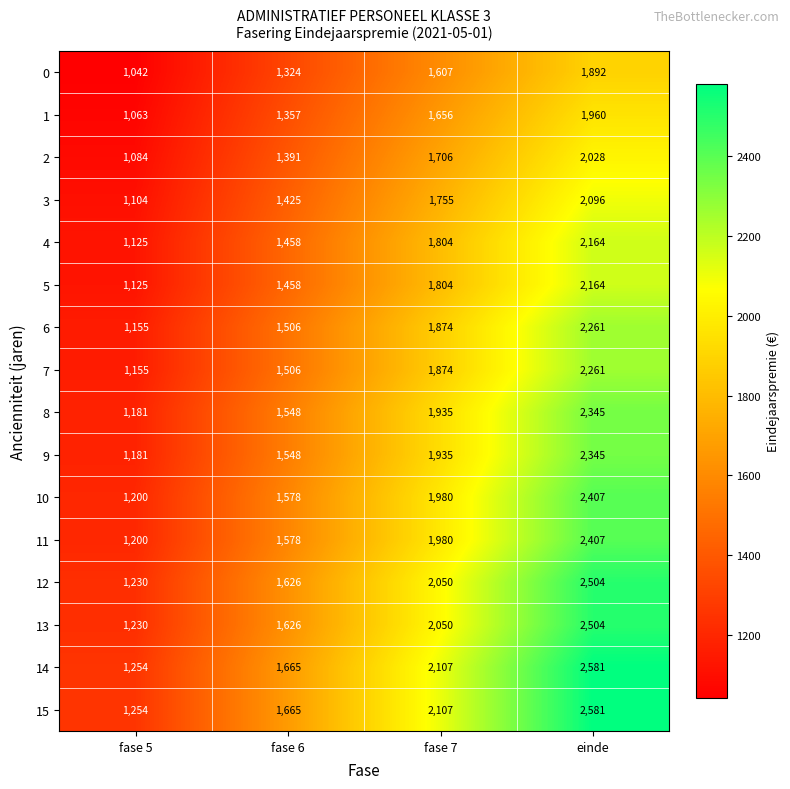

Read the 14 value at fase 7.

2107